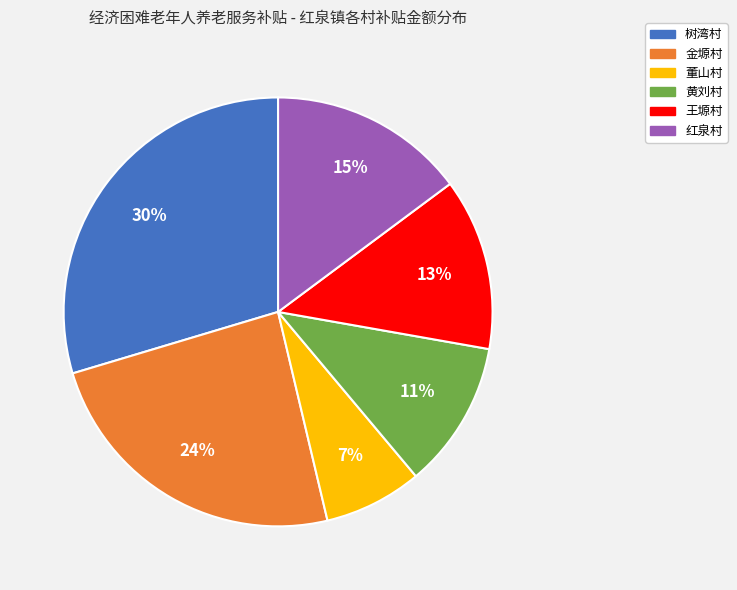

Approximately how many times larger is the value at 王塬村 compared to 黄刘村?

1.2